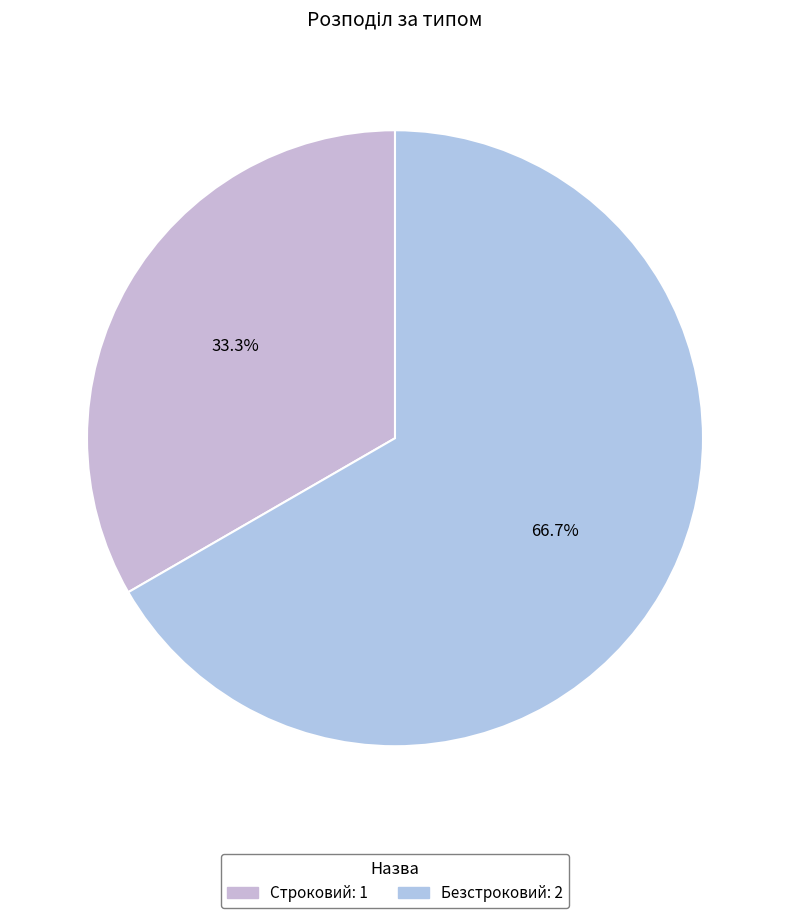

What is the smallest slice in the pie chart?

Строковий